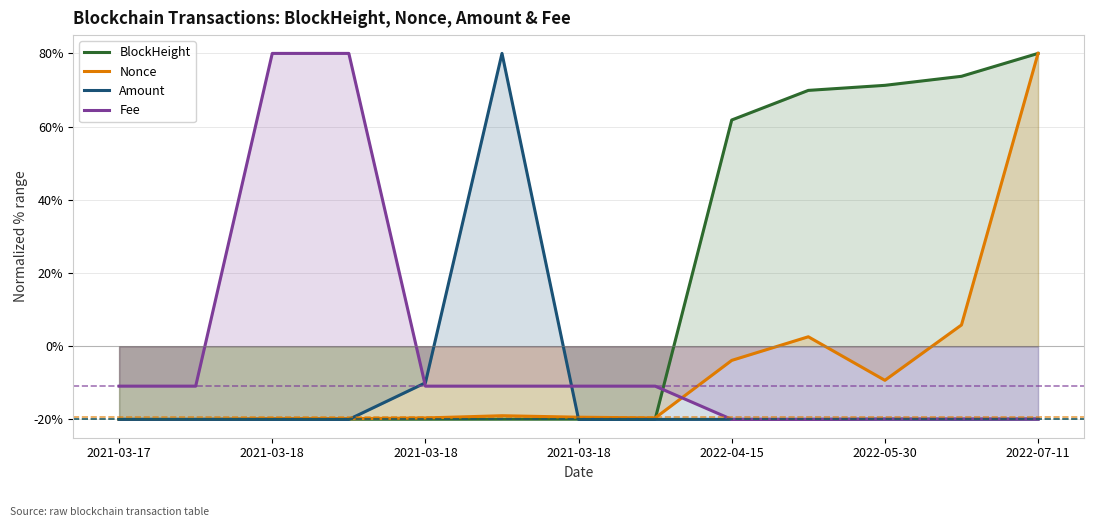

True or false: Fee has a value of -13.7 at 2022-05-30.

False